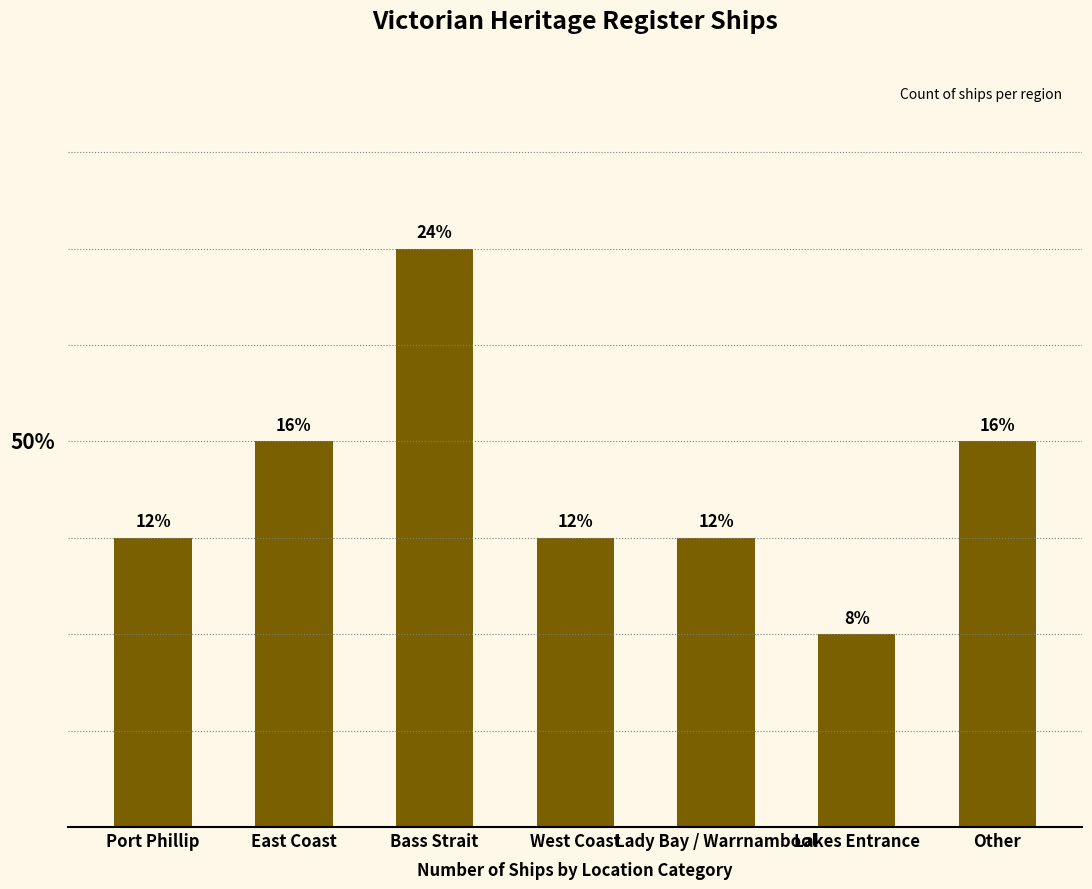

Where does the data first go above 3?

East Coast